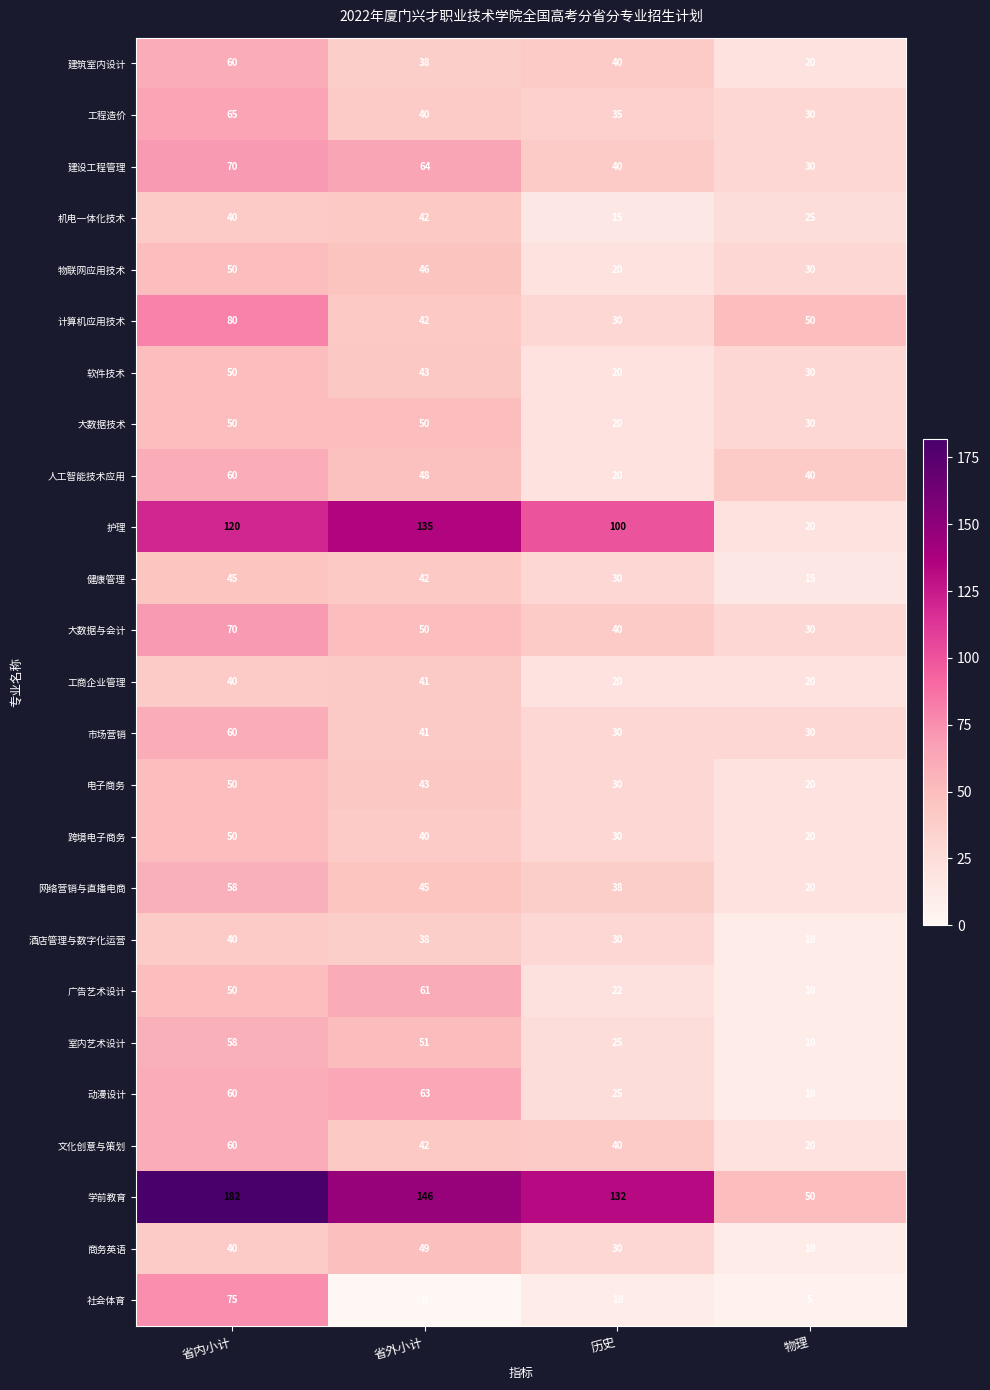

What is the difference between the highest and lowest values at 省内小计?

142